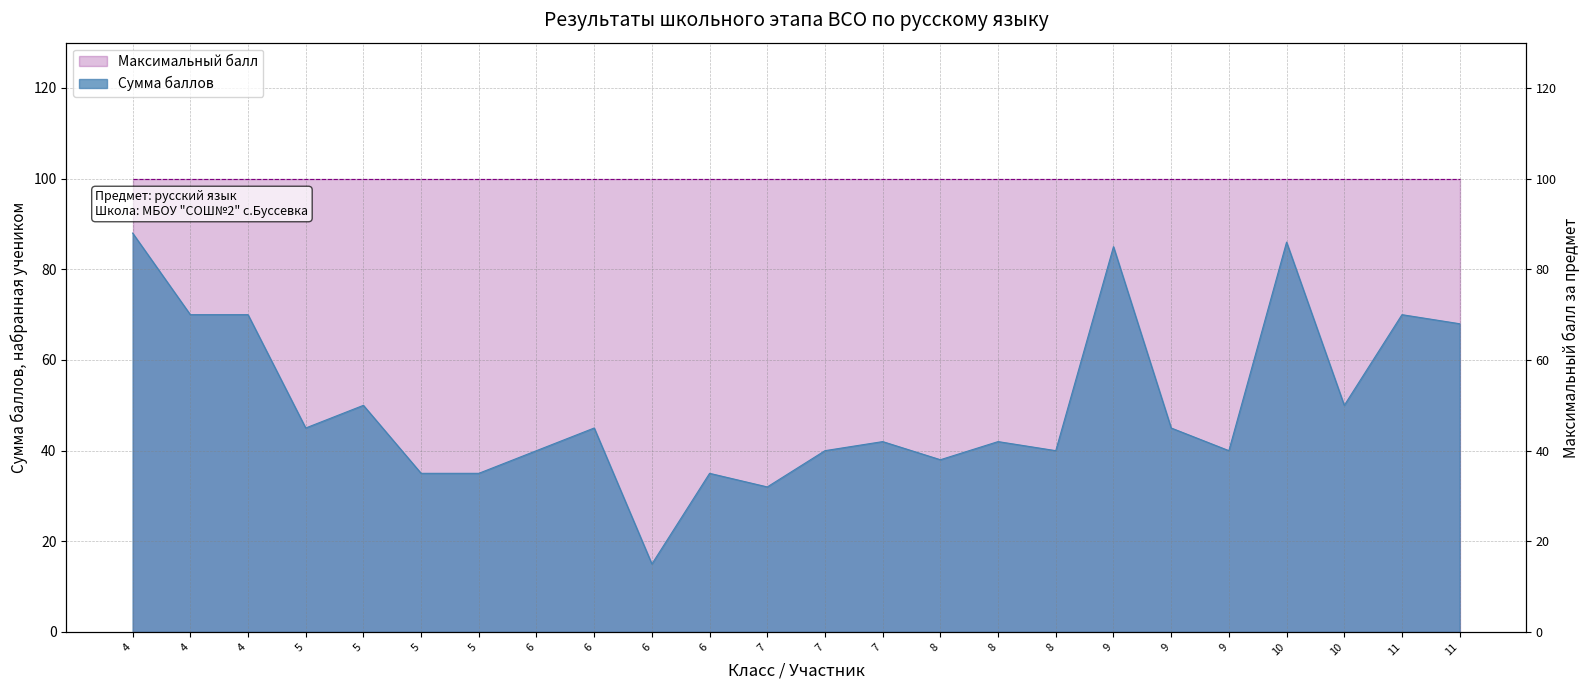

List the labels in order of value, largest first.

4, 10, 9, 4, 4, 11, 11, 5, 10, 5, 6, 9, 7, 8, 6, 7, 8, 9, 8, 5, 5, 6, 7, 6